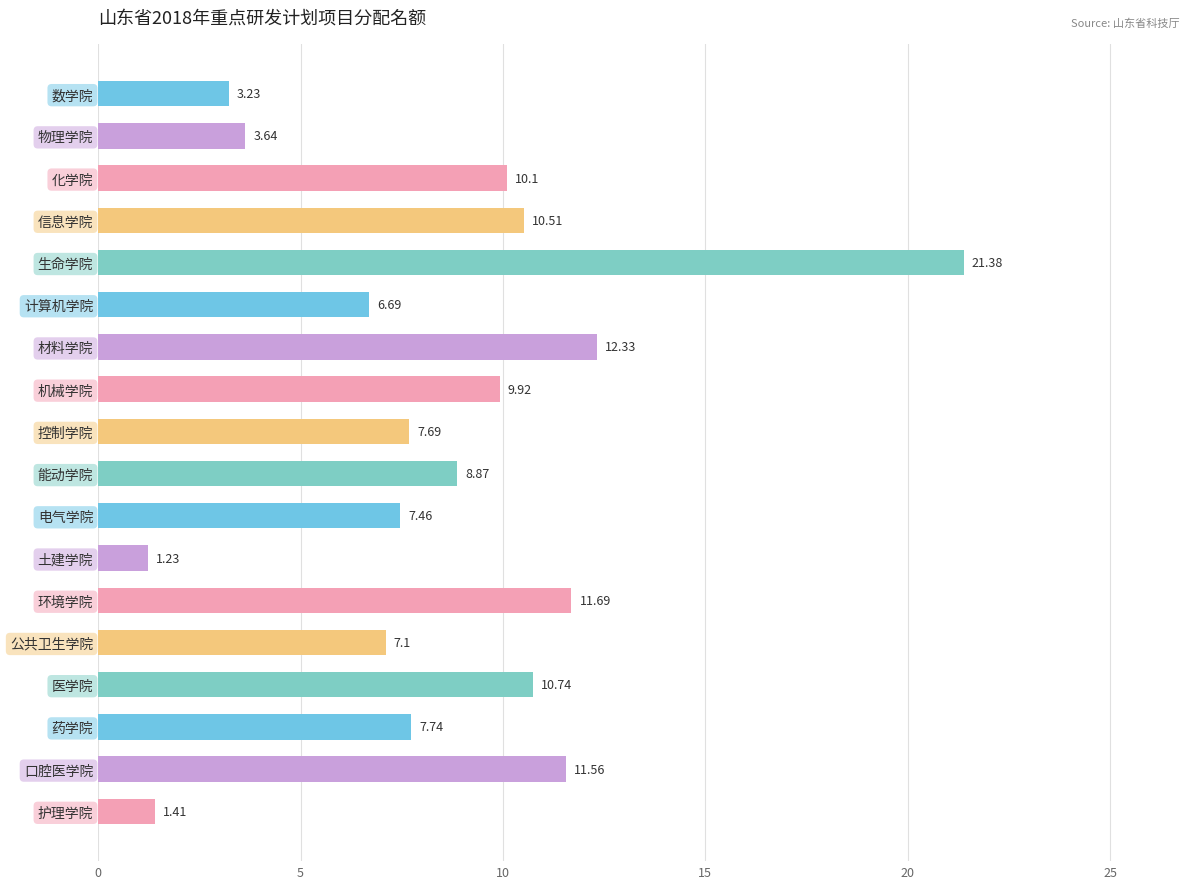

Which category has the highest value across all series?

生命学院